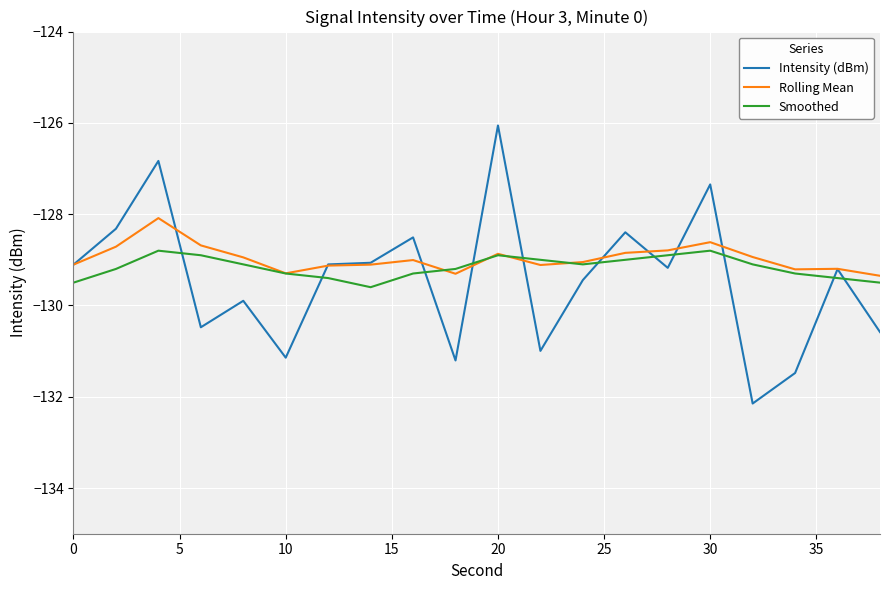

Which series has the widest spread of values?

Intensity (dBm)